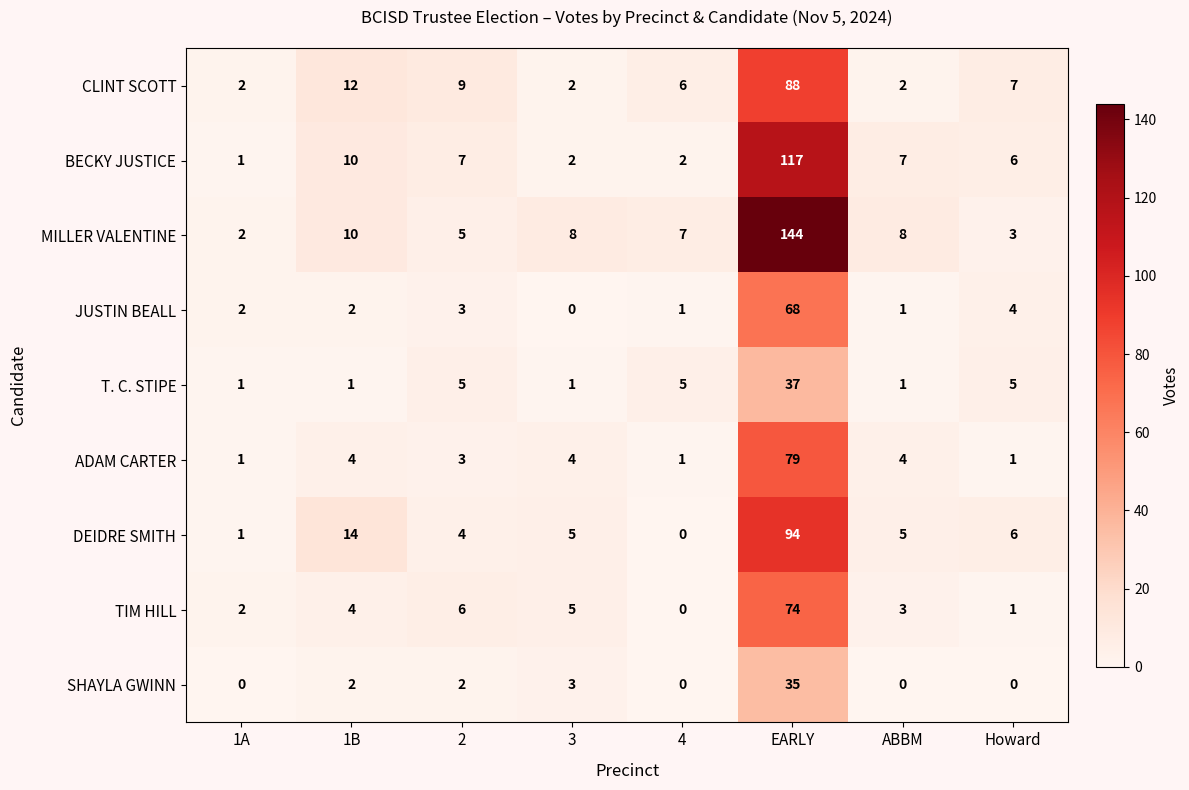

What is the difference between the DEIDRE SMITH values at 1A and 1B?

13